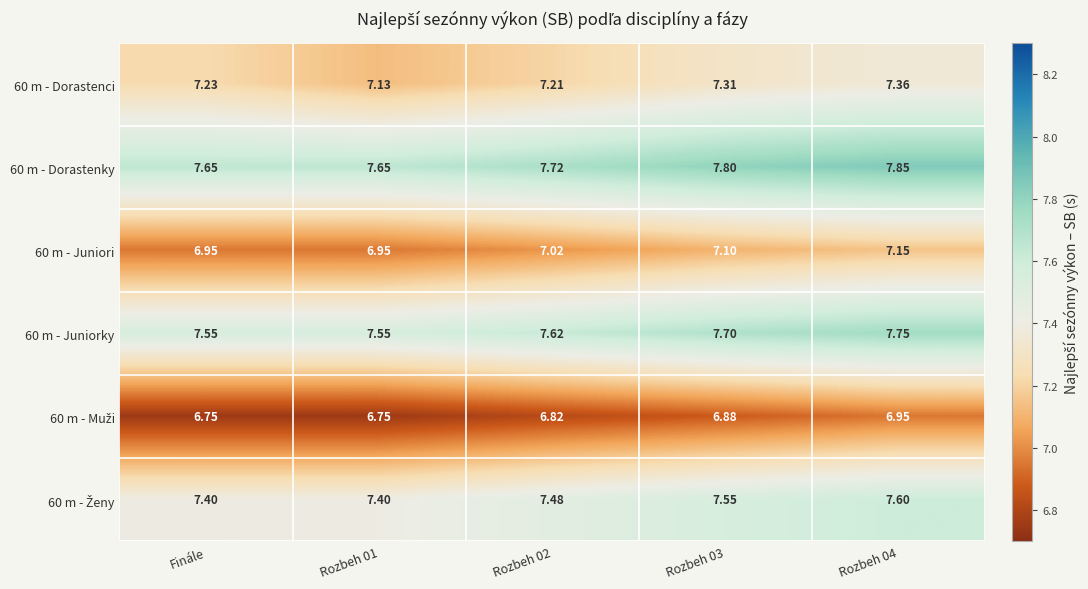

Is the value of 60 m - Dorastenky at Finále greater than the value of 60 m - Juniorky at Rozbeh 01?

Yes